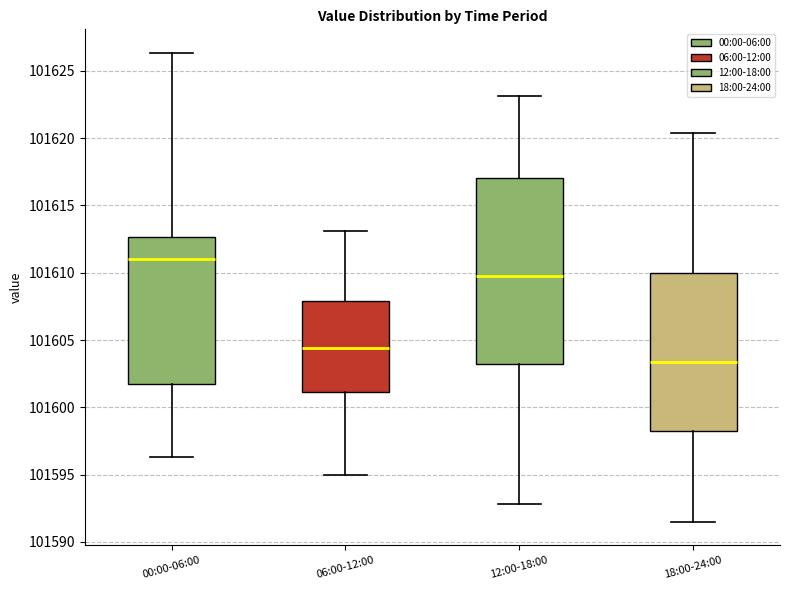

Reading left to right, transcribe this box plot: for each box, give where its median line is, the range the box spans, and where its two whiskers end, as read against the y-axis. The values are not printed on the chart, so give them approximately, as read against the axis.

00:00-06:00: median 101611.0, box 101602.0 to 101612.5, whiskers 101596.5 to 101626.5
06:00-12:00: median 101604.5, box 101601.0 to 101608.0, whiskers 101595.0 to 101613.0
12:00-18:00: median 101610.0, box 101603.0 to 101617.0, whiskers 101593.0 to 101623.0
18:00-24:00: median 101603.5, box 101598.5 to 101610.0, whiskers 101591.5 to 101620.5